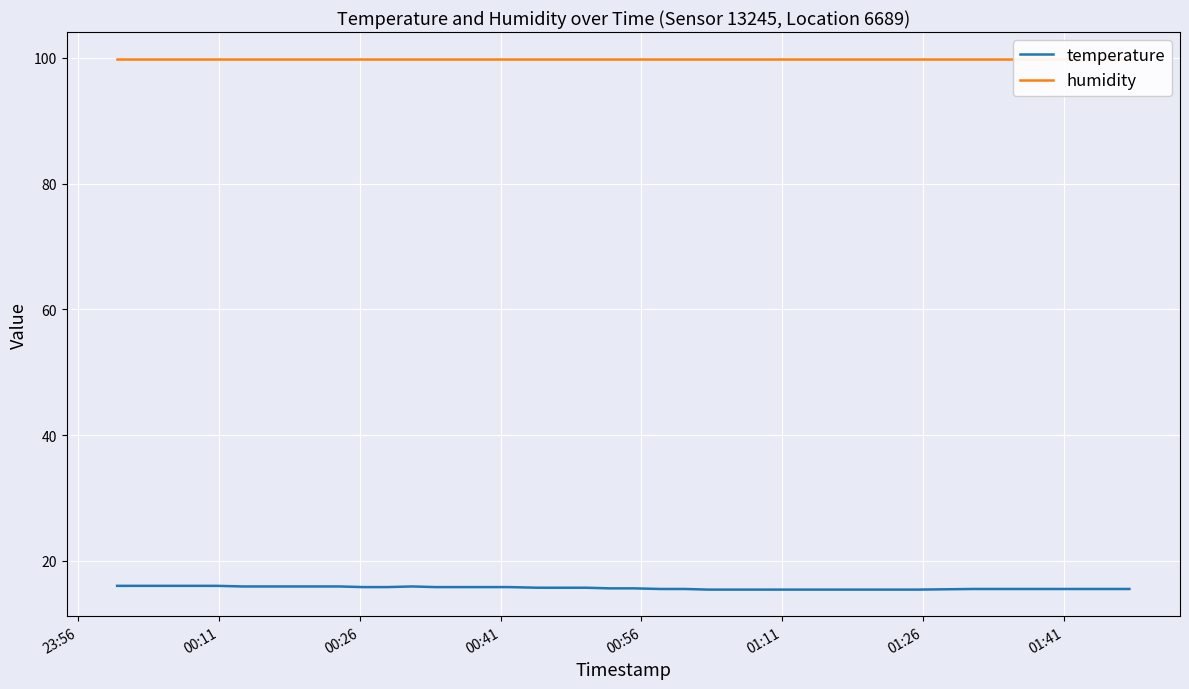

What is the maximum value for temperature?

16.0